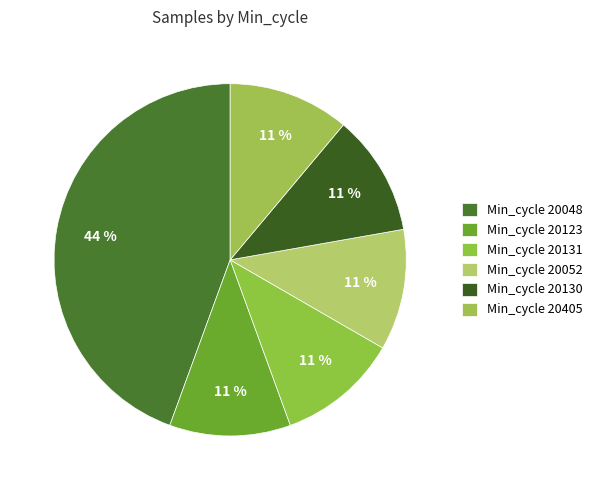

Is there a majority slice in this chart?

No